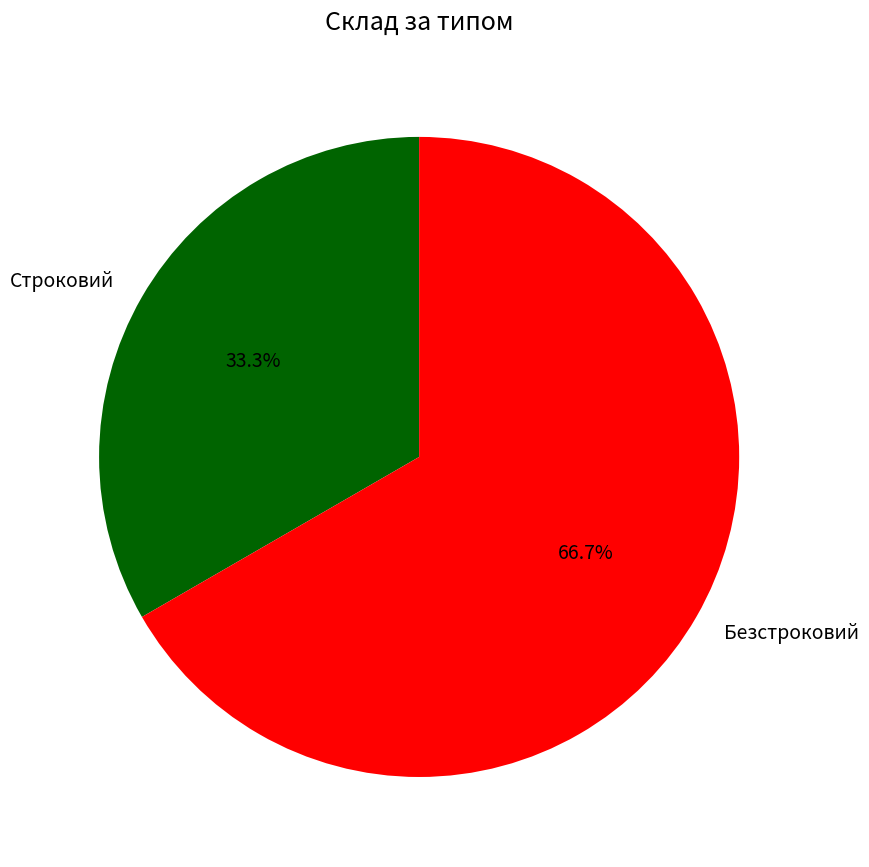

To the nearest percent, what percentage of the pie is Строковий?

33%